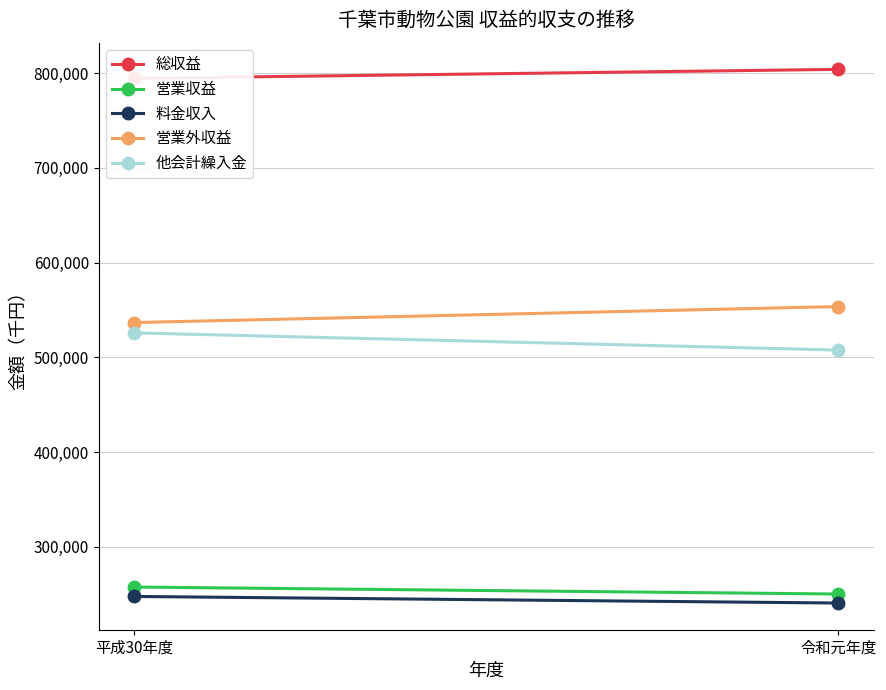

Reading left to right, what are all the values shown in this chart?

総収益: 794416	803919
営業収益: 257676	250287
料金収入: 247735	240780
営業外収益: 536740	553632
他会計繰入金: 525848	507702